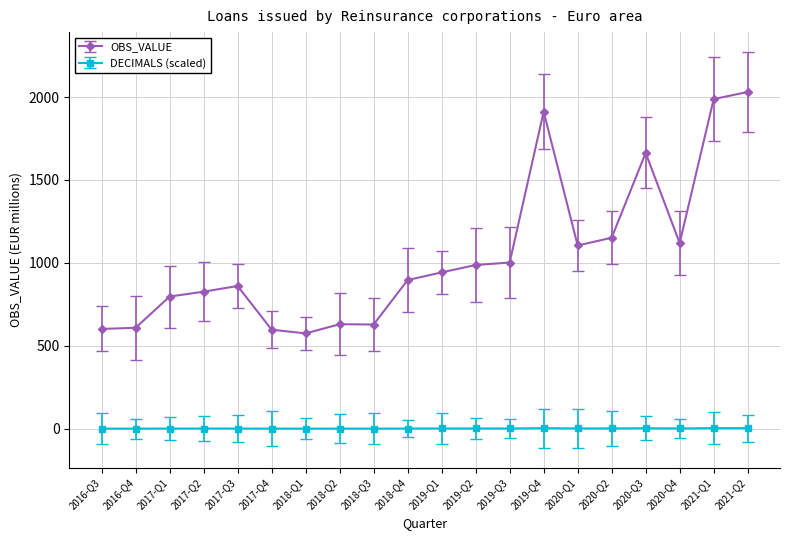

What is the maximum value shown in the chart?

2030.6